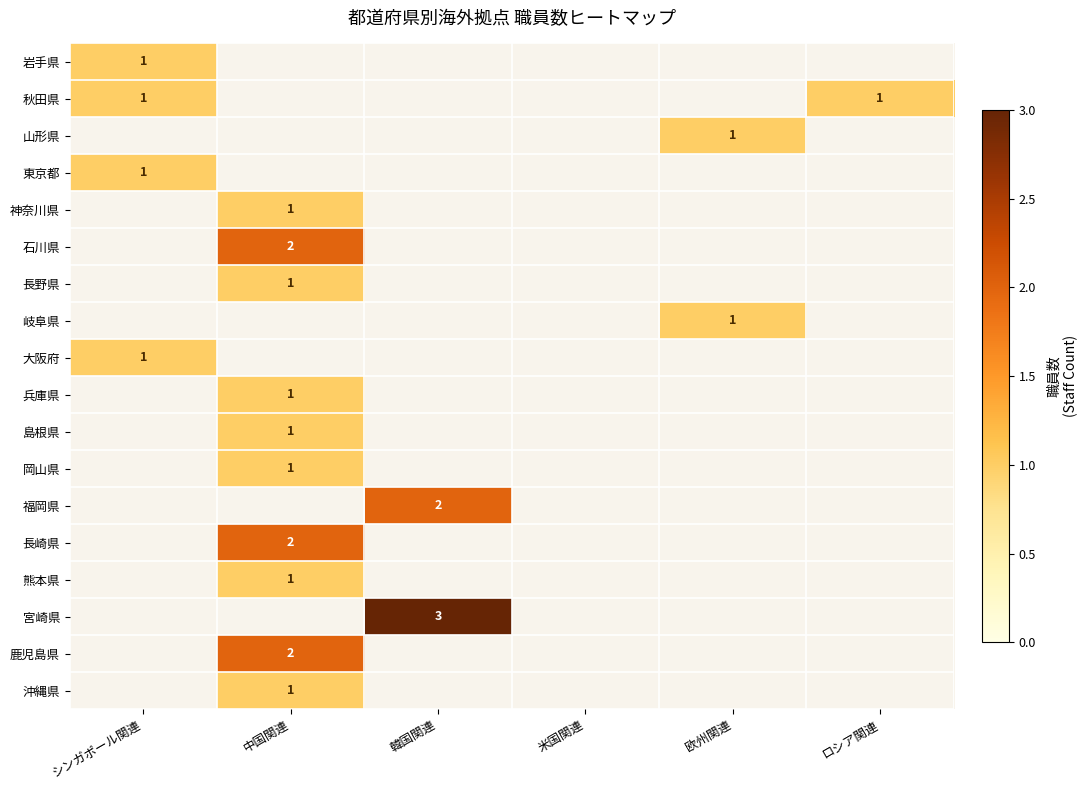

How many distinct data groups are displayed?

18